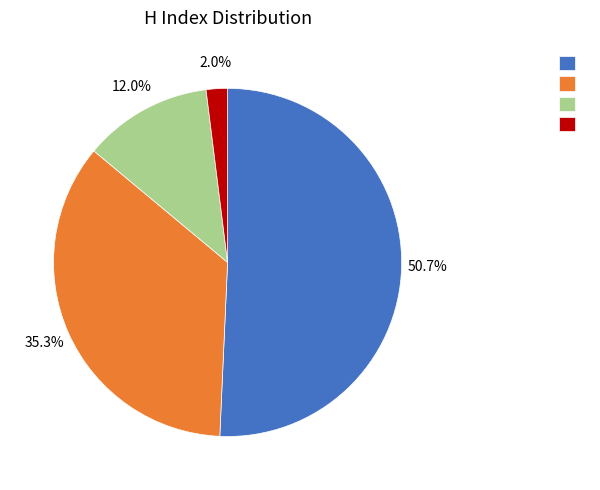

Is there a majority slice in this chart?

Yes